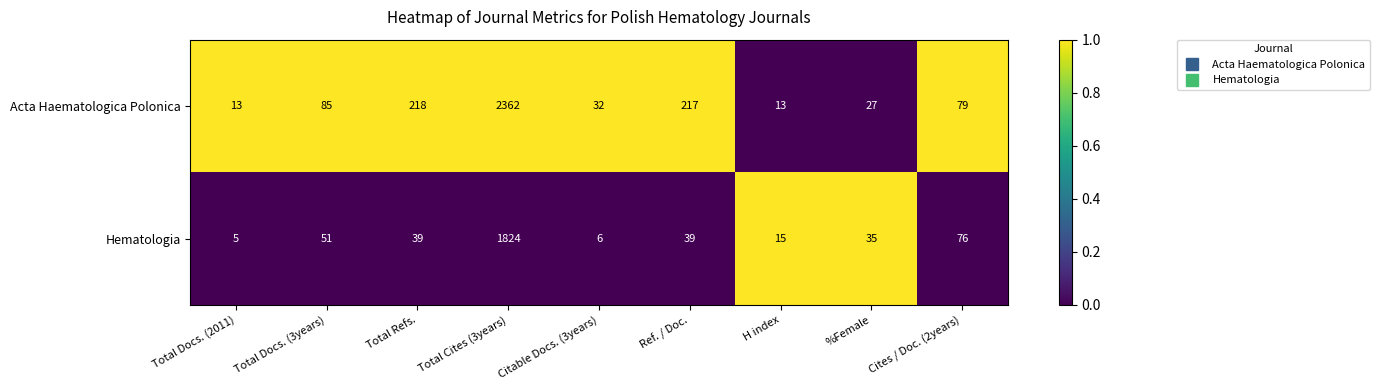

The value of Hematologia at Citable Docs. (3years) is 9. True or false?

False